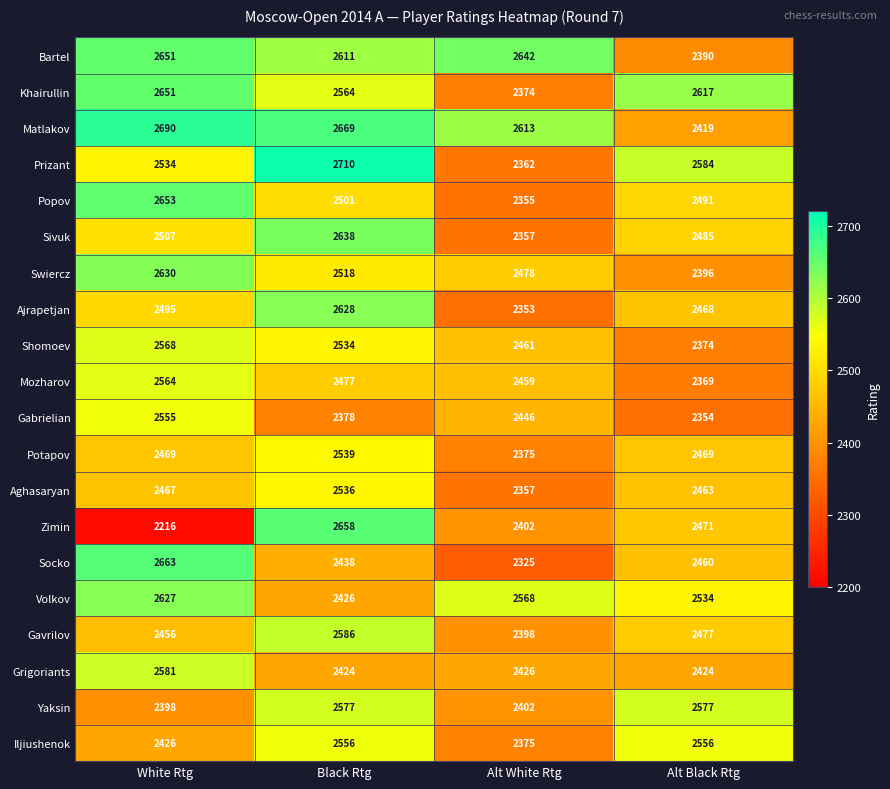

Which series has the widest spread of values?

Zimin